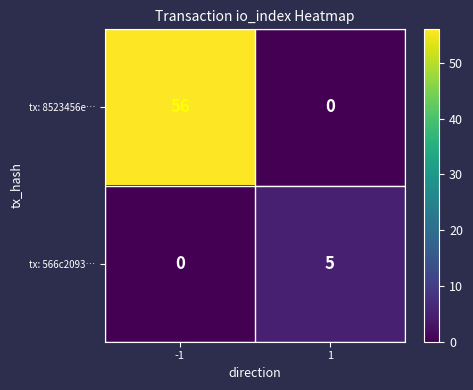

At which category is the sum across all series the highest?

-1